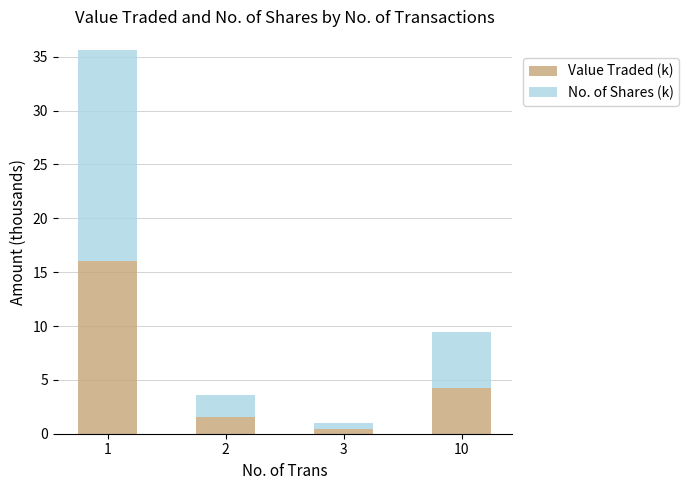

How many bars are there in total?

4